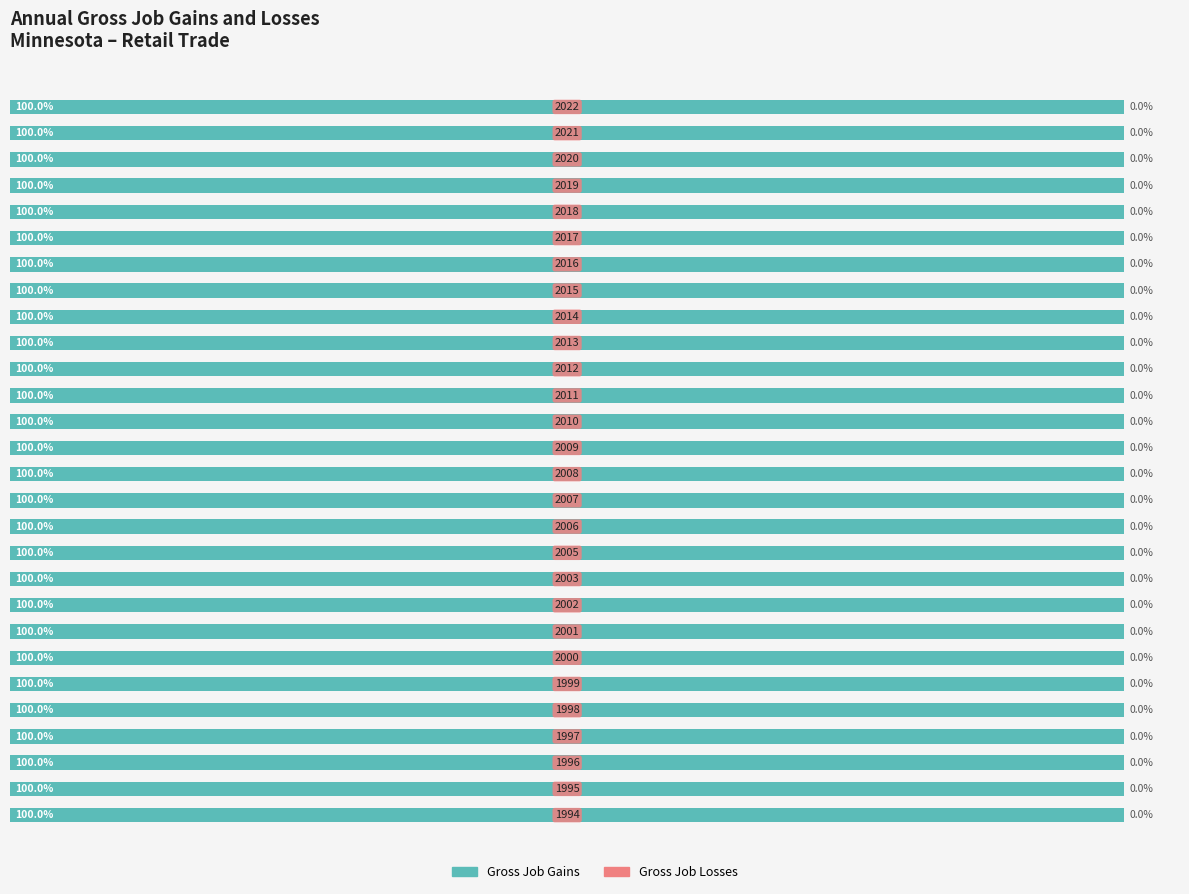

List the series in order of their overall mean, highest first.

Gross Job Gains (Total), Gross Job Losses (Total)